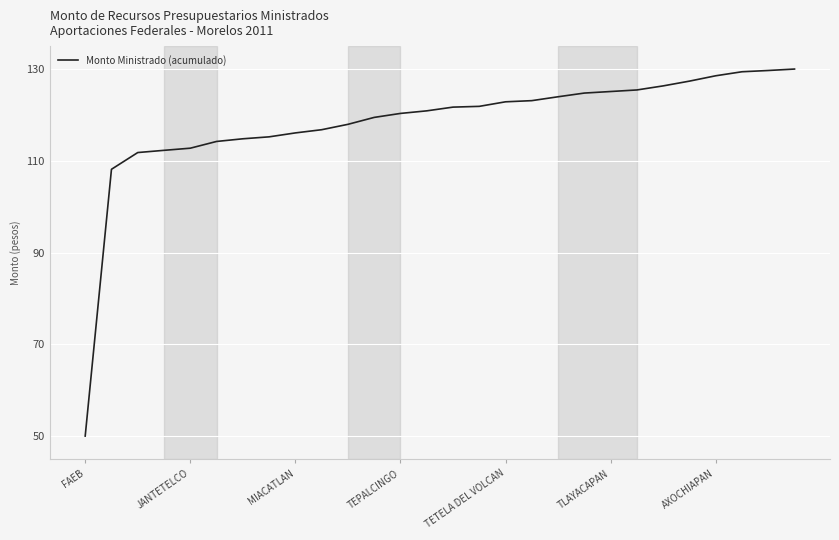

What is the difference between the maximum and minimum values?

80.0